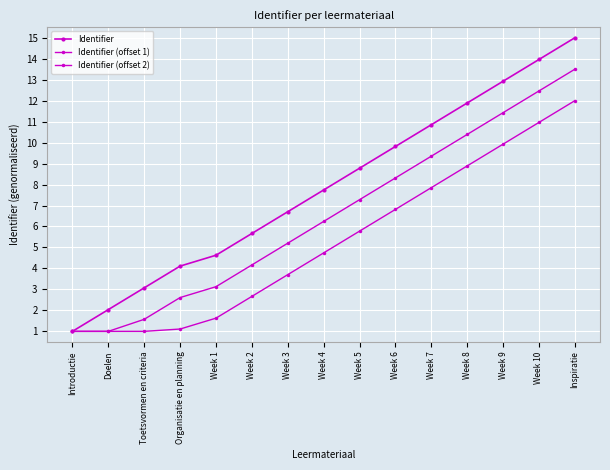

What is the difference between the maximum and minimum values in the Identifier series?

14.0